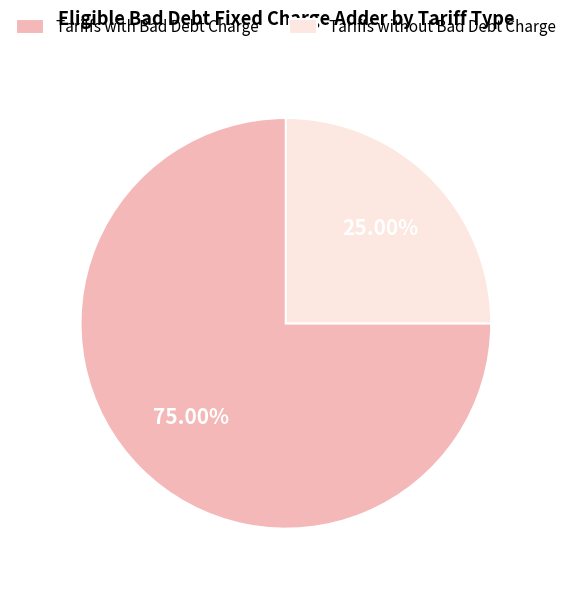

Combined, do Tariffs without Bad Debt Charge and Tariffs with Bad Debt Charge account for over 50%?

Yes